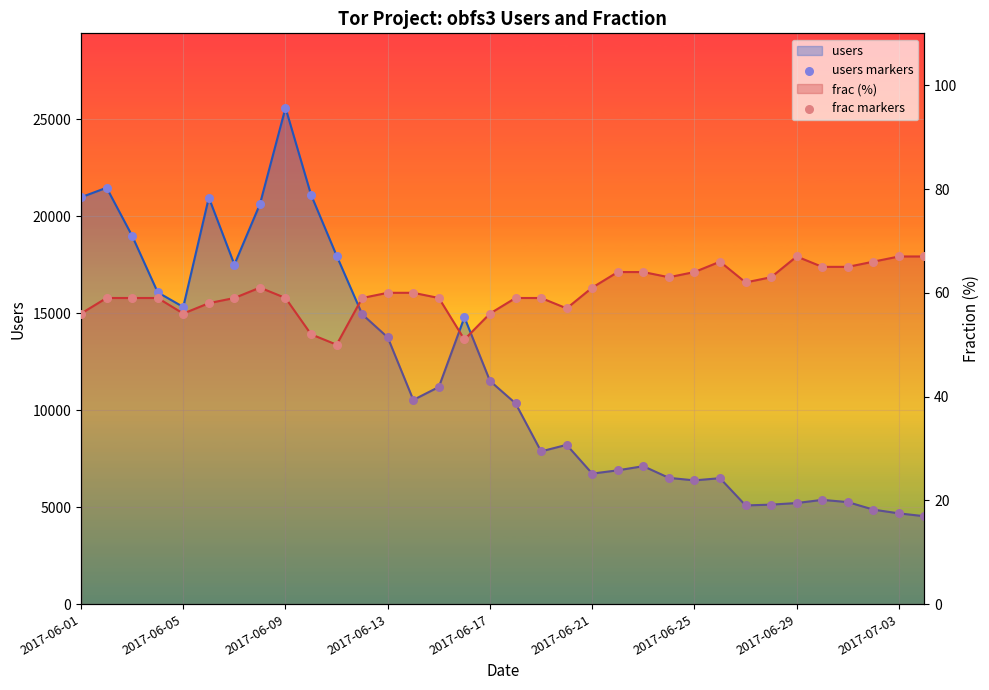

Is the value of frac (%) at 27 greater than the value of users markers at 9?

No